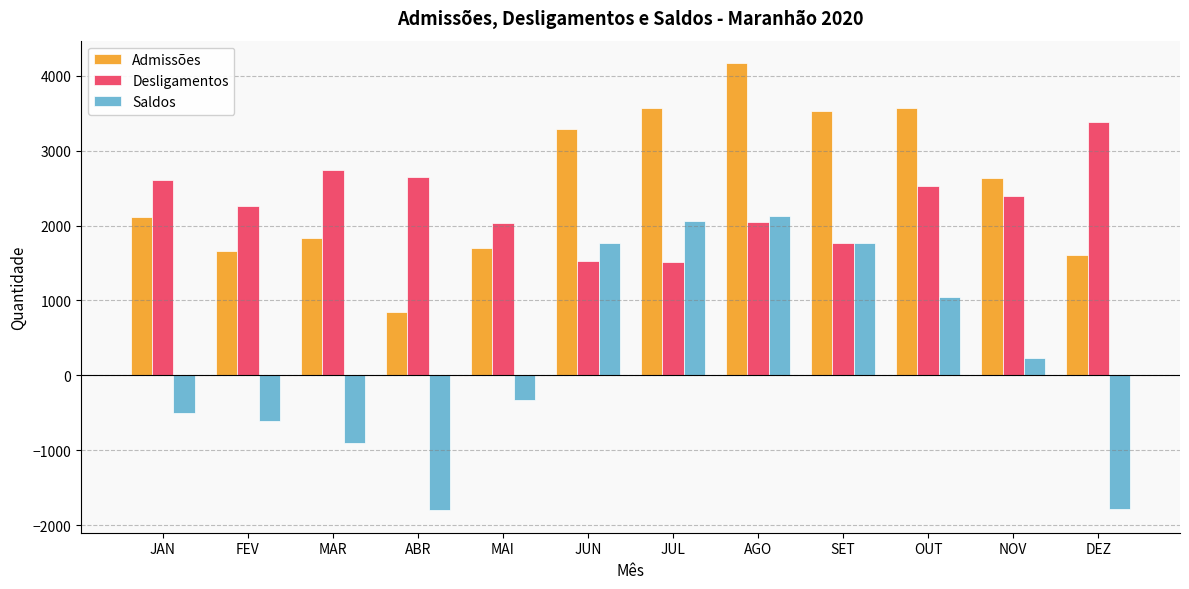

What is the greatest value displayed?

4170